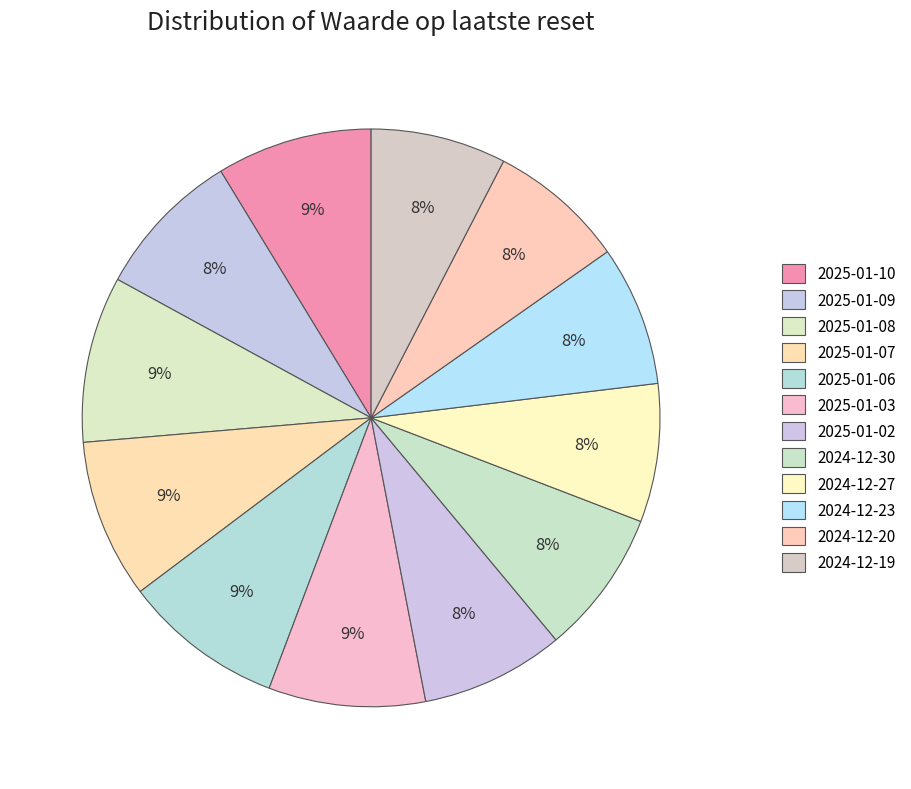

Is 2024-12-30 the majority of the pie?

No